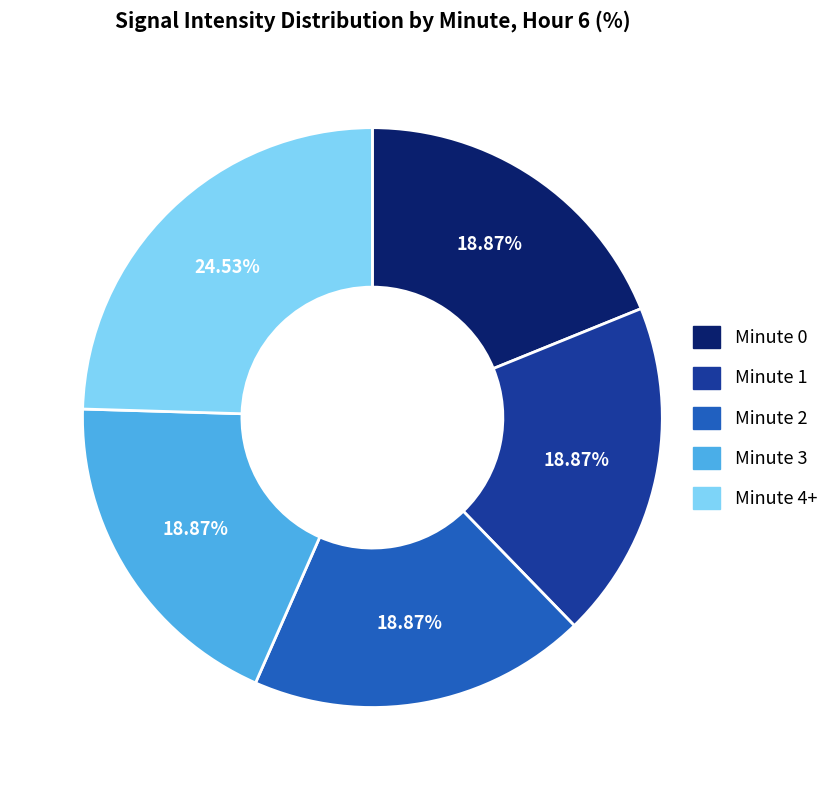

To the nearest percent, what percentage of the pie is Minute 1?

19%